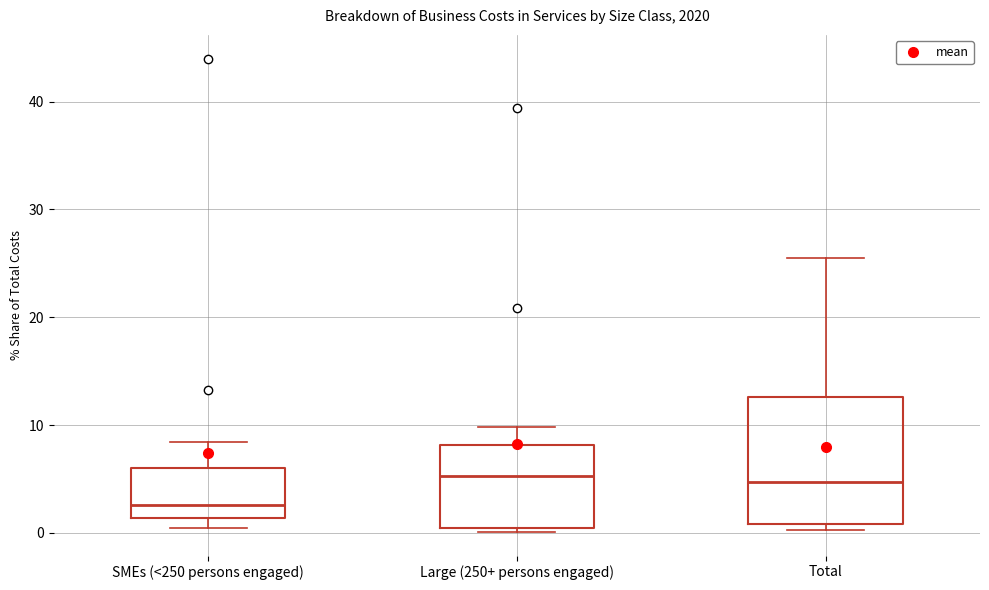

Reading left to right, read every box against the y-axis: the position of its median line, the range the box covers, and the ends of its whiskers. The values are not printed on the chart, so give them approximately, as read against the axis.

SMEs (<250 persons engaged): median 3, box 1 to 6, whiskers 1 (just below the box's lower edge) to 8
Large (250+ persons engaged): median 5, box 1 to 8, whiskers 0 to 10
Total: median 5, box 1 to 13, whiskers 0 to 26